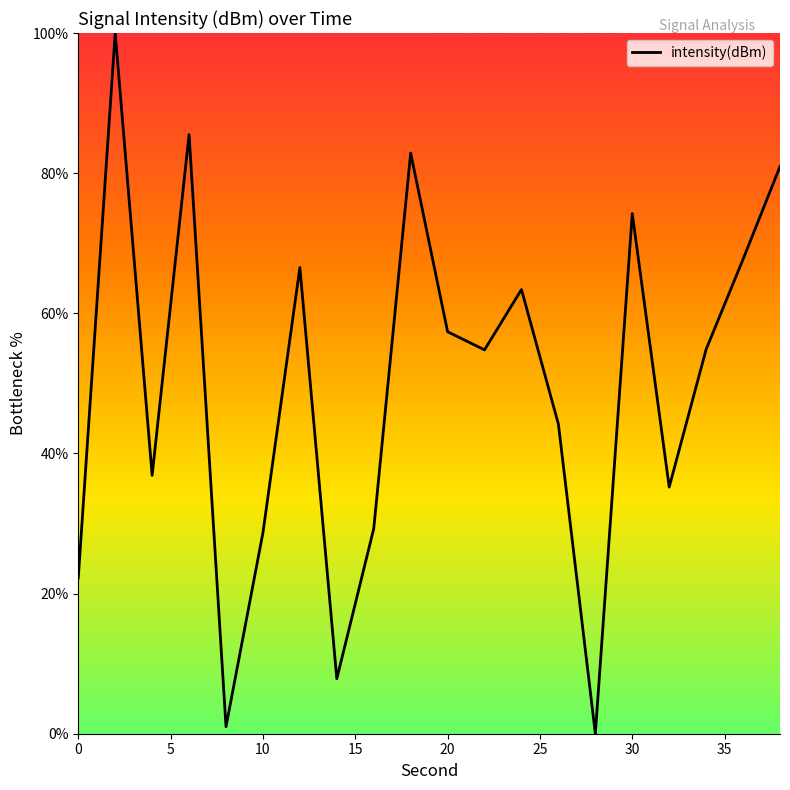

What is the difference between the maximum and minimum values?

100.0